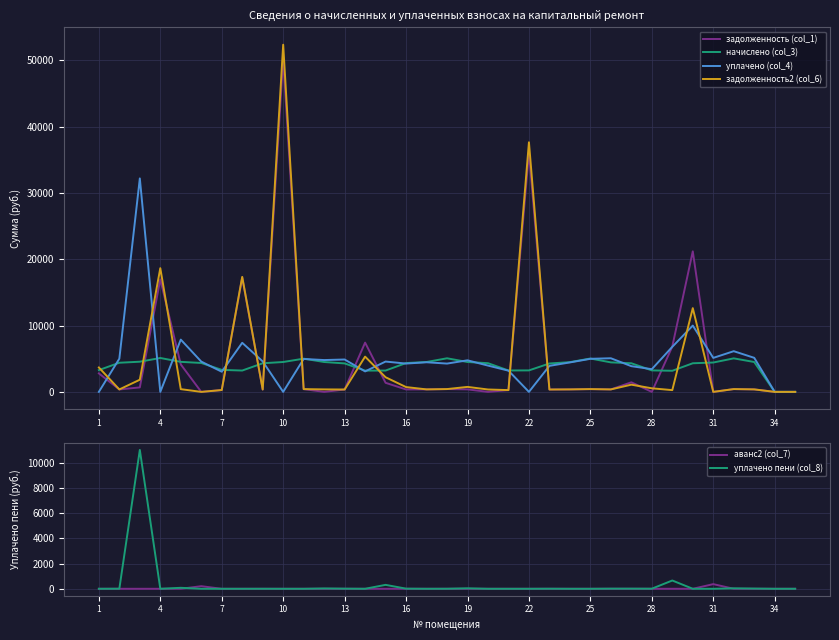

At how many categories does at least one series exceed 31446?

3